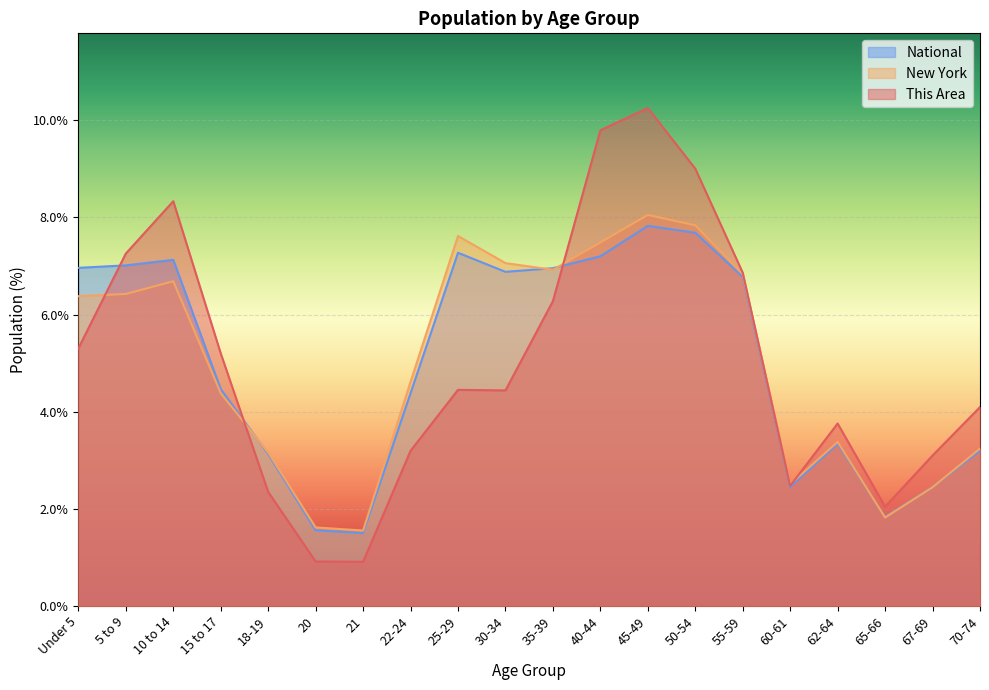

Which series changed the most between 25-29 and 45-49?

This Area